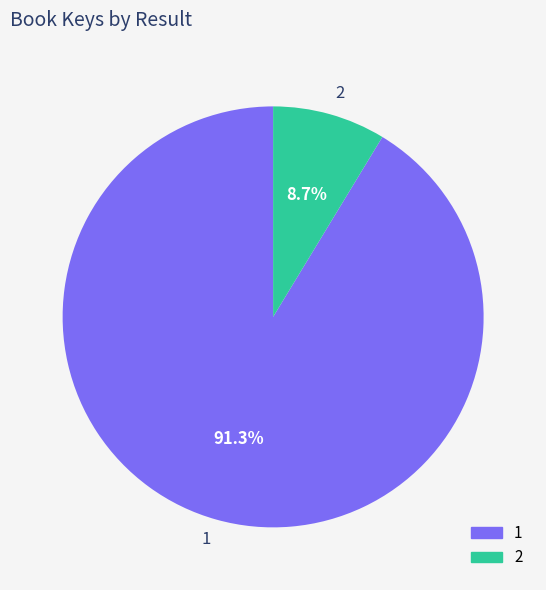

What percentage is the 2 slice, to the nearest percent?

9%